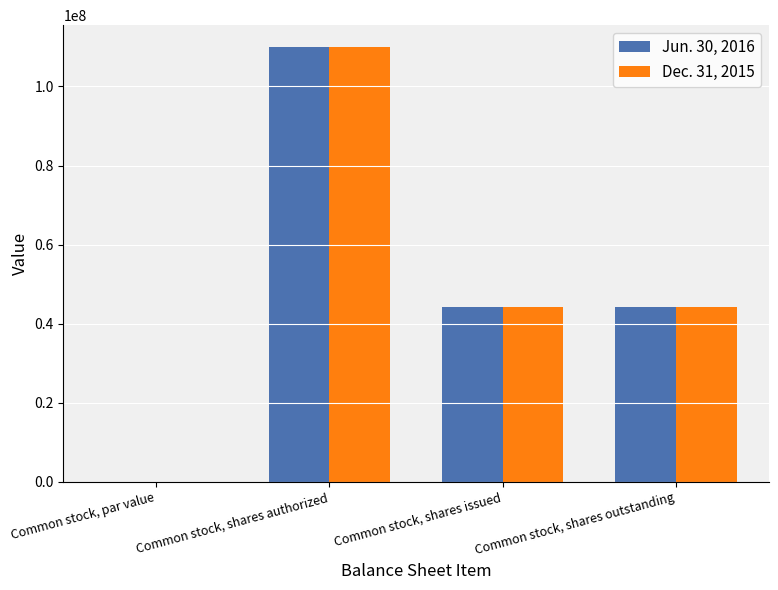

At which label does Jun. 30, 2016 reach its peak?

Common stock, shares authorized